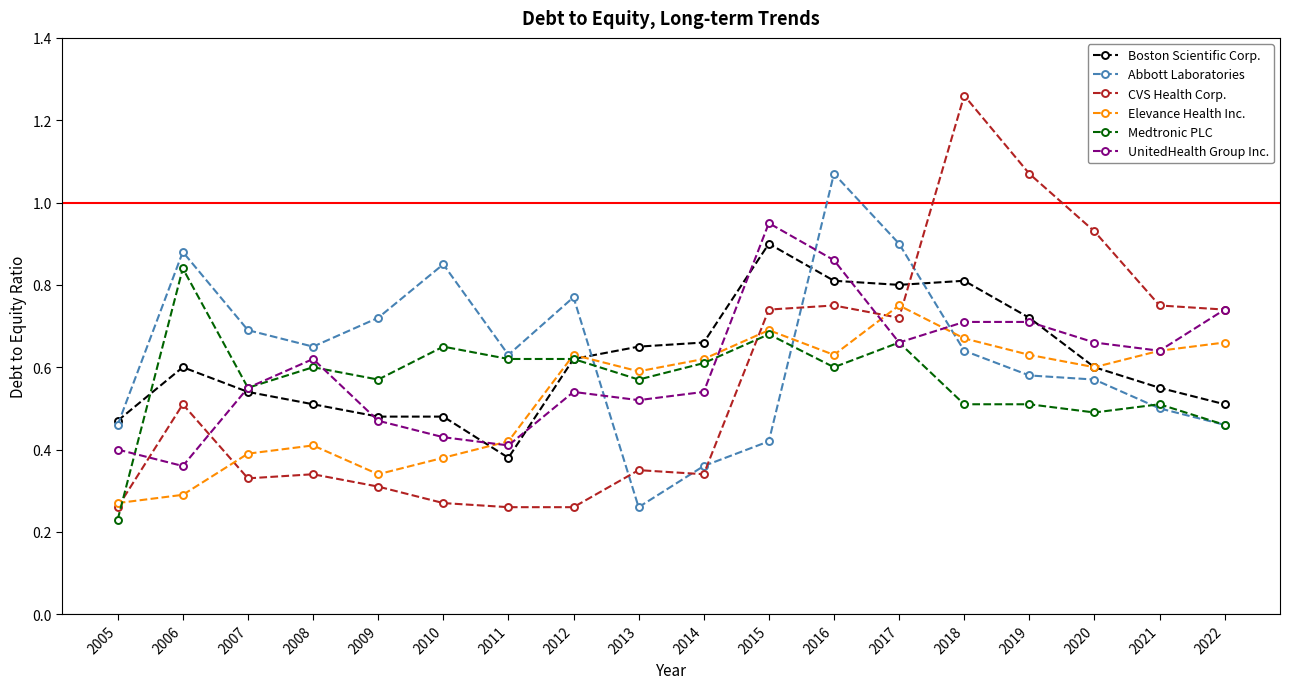

At how many categories does at least one series exceed 0?

18